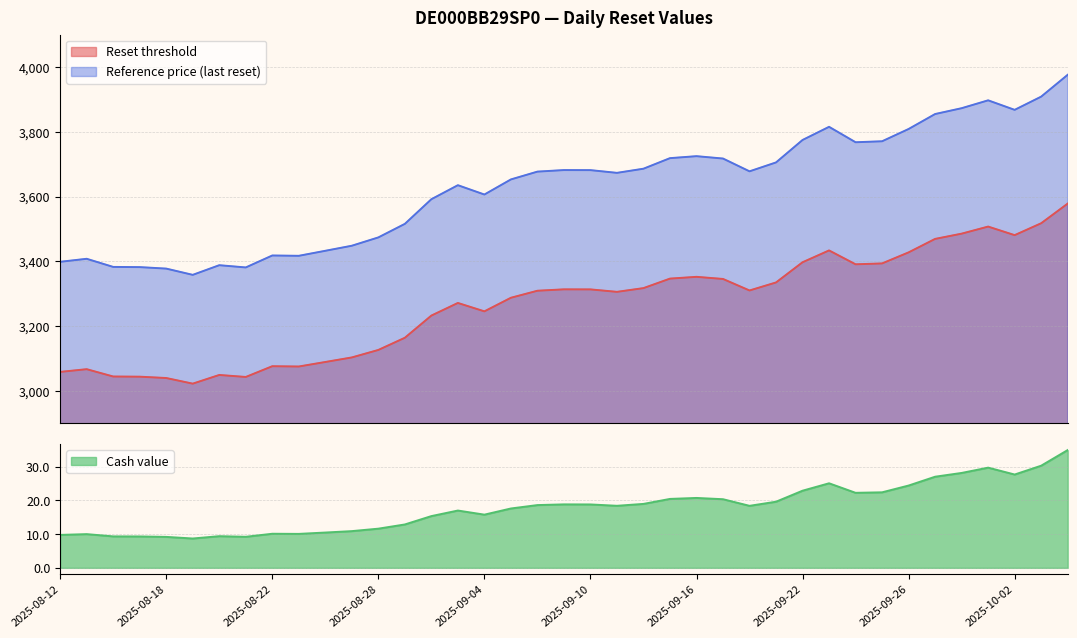

Rank the series by their maximum value, from lowest to highest.

Cash value, Reset threshold, Reference price (last reset)